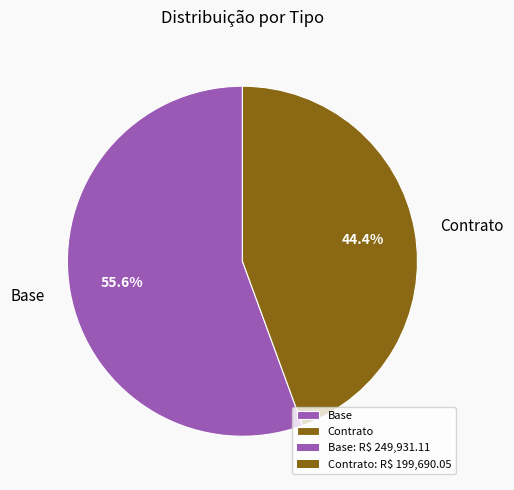

Rank the categories by value from highest to lowest.

Base, Contrato